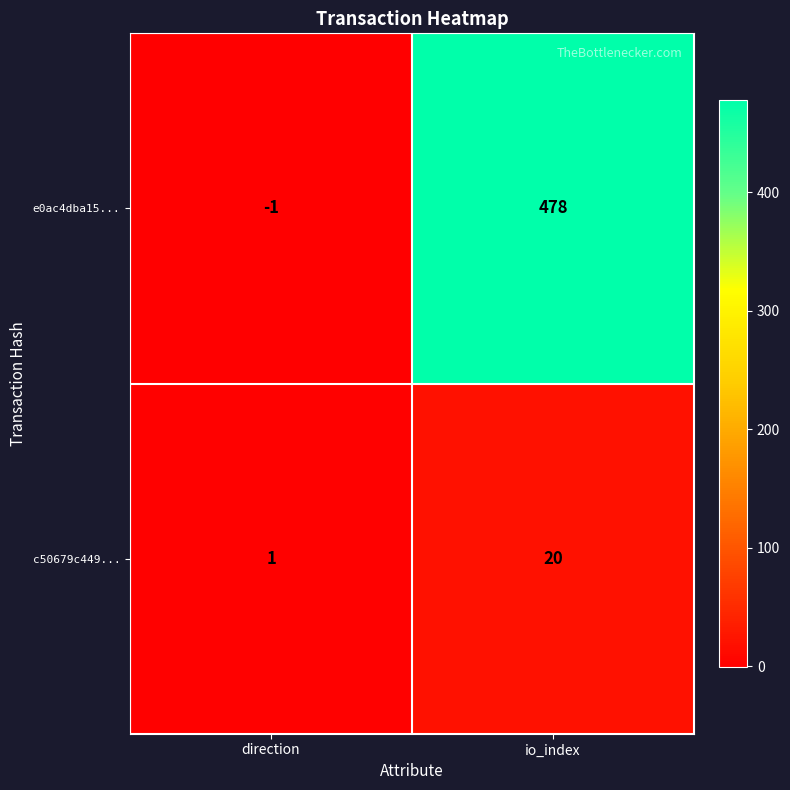

Which category has the lowest value in the c50679c449... series?

direction